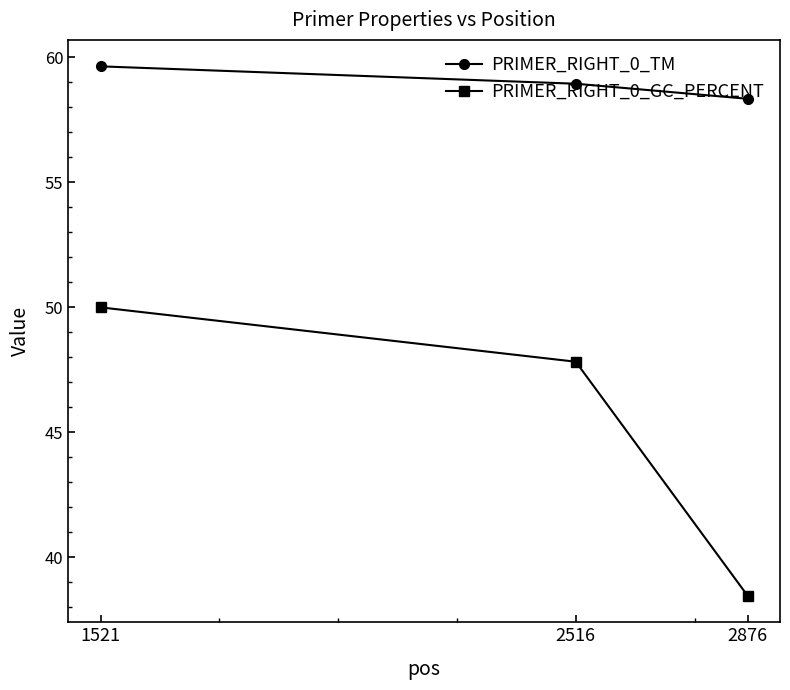

The value of PRIMER_RIGHT_0_GC_PERCENT at 2876 is 38.5. True or false?

True